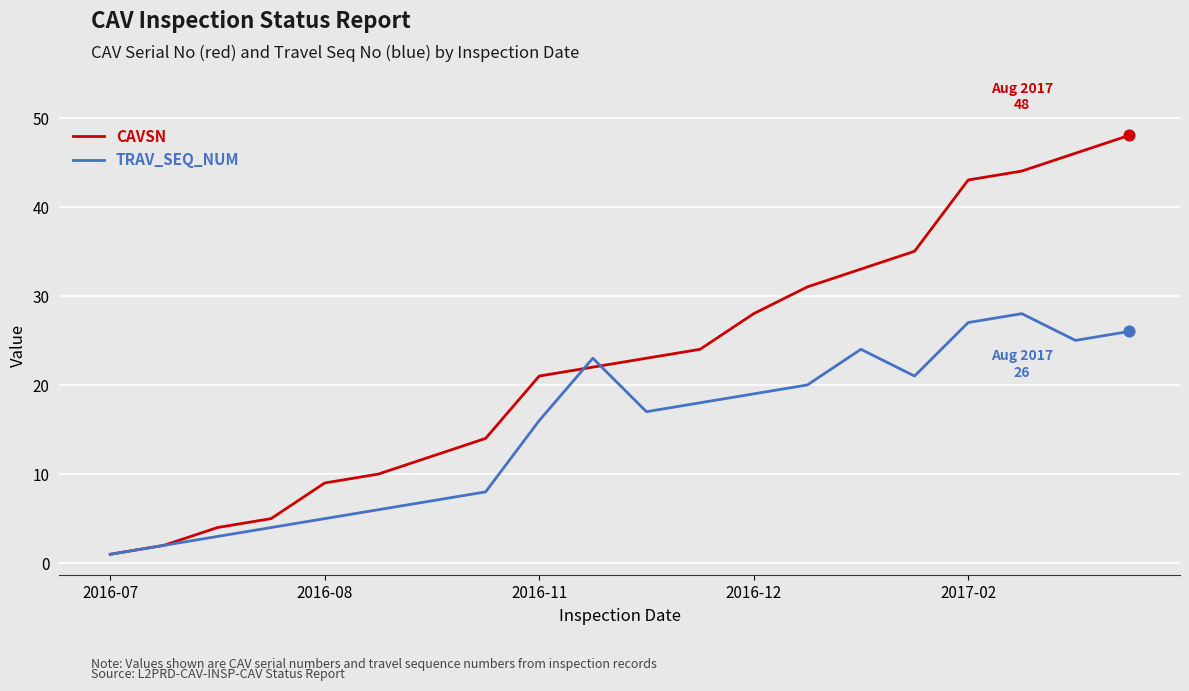

What is the maximum value shown in the chart?

48